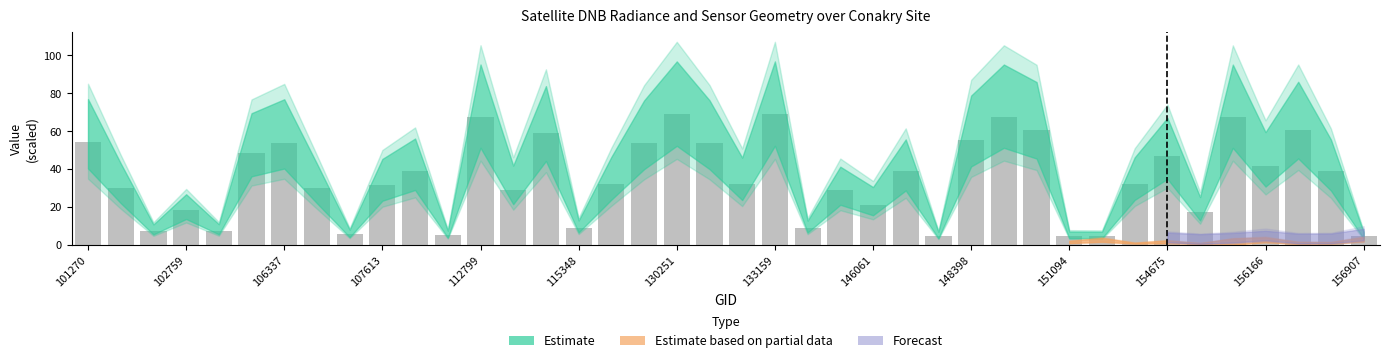

What is the value of the 28th bar from the left?

55.4